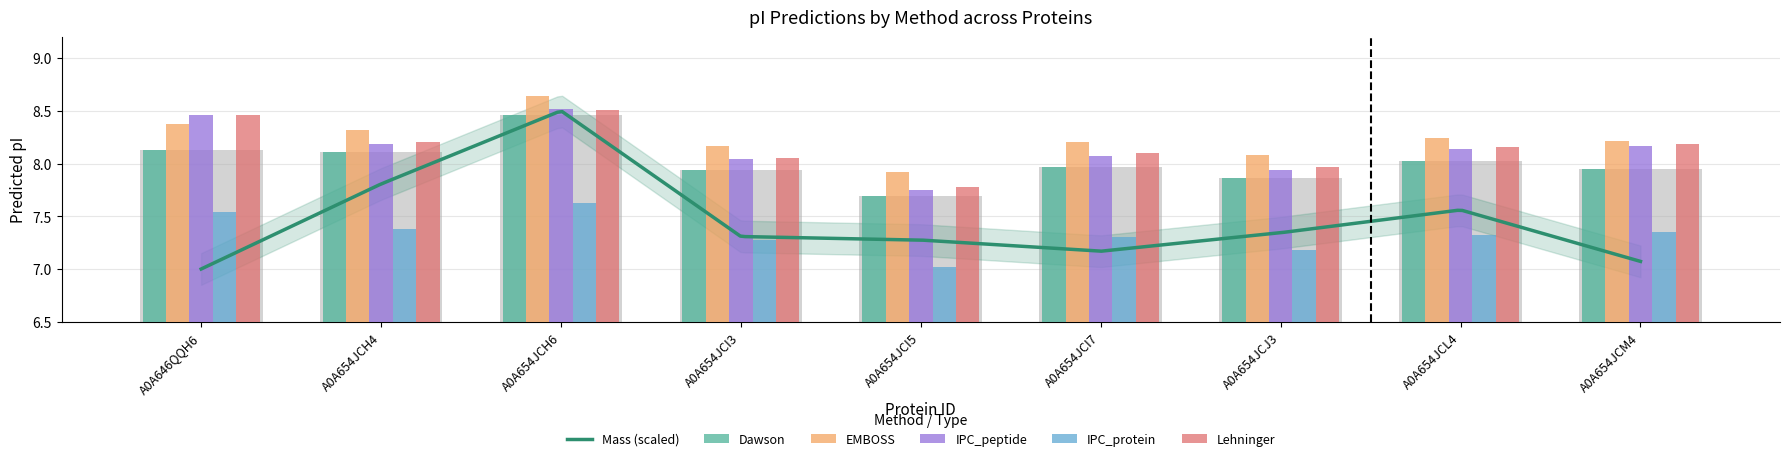

Count the number of categories in the chart.

9